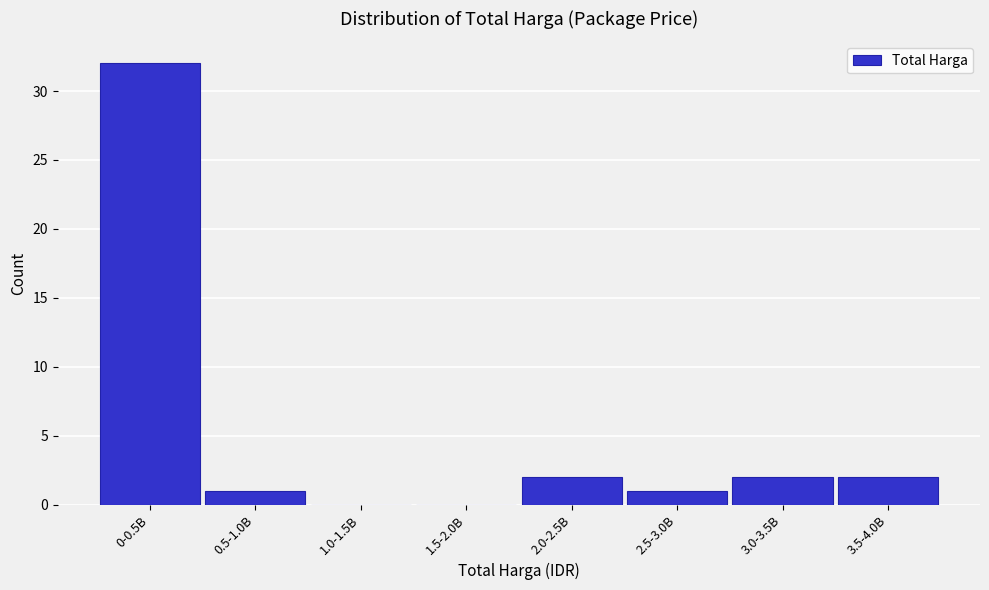

Reading left to right, transcribe all the data shown in this chart.

0-0.5B=32	0.5-1.0B=1	1.0-1.5B=0	1.5-2.0B=0	2.0-2.5B=2	2.5-3.0B=1	3.0-3.5B=2	3.5-4.0B=2